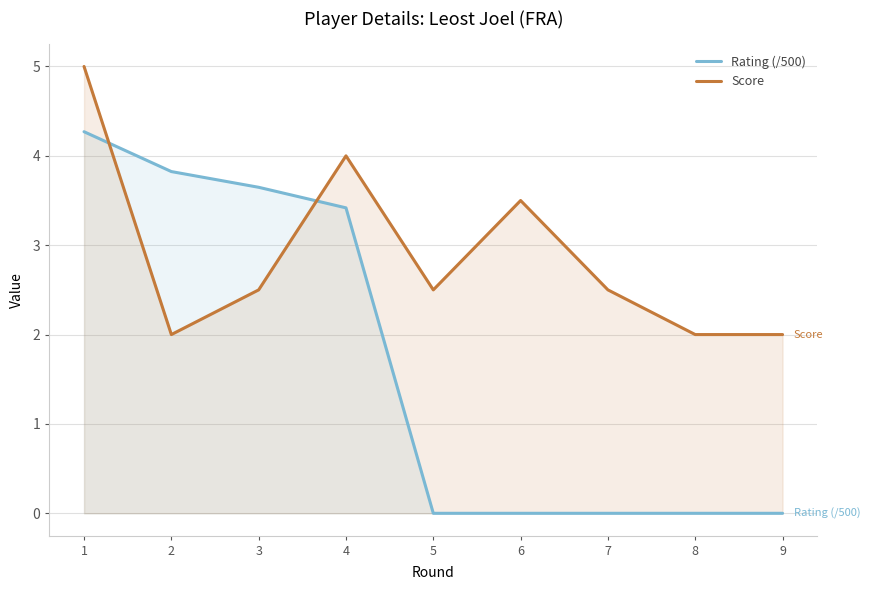

True or false: Rating (/500) has a value of 5.0 at 4.

False